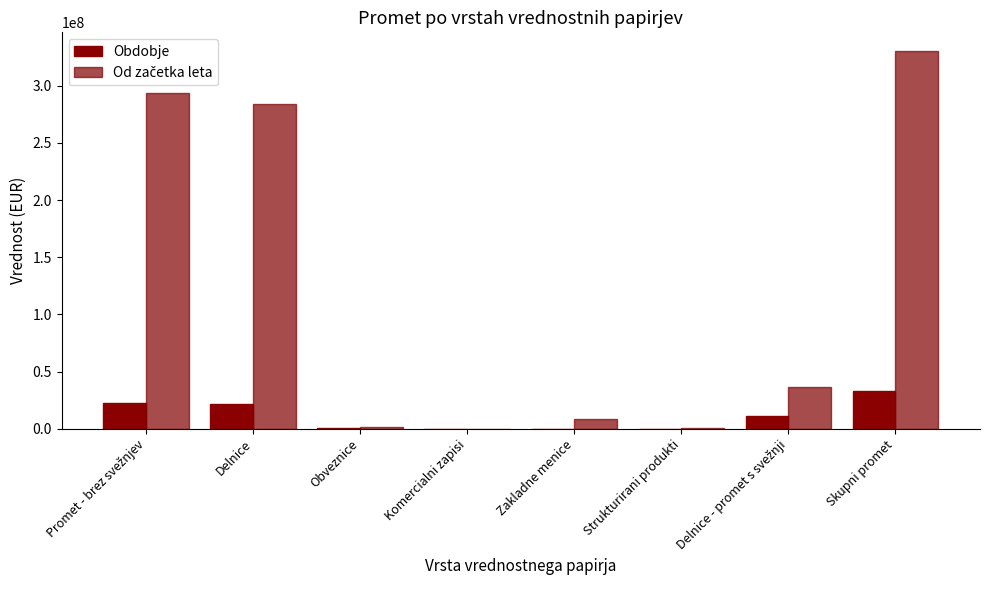

What is the difference between the Od začetka leta values at Delnice - promet s svežnji and Delnice?

247386918.3